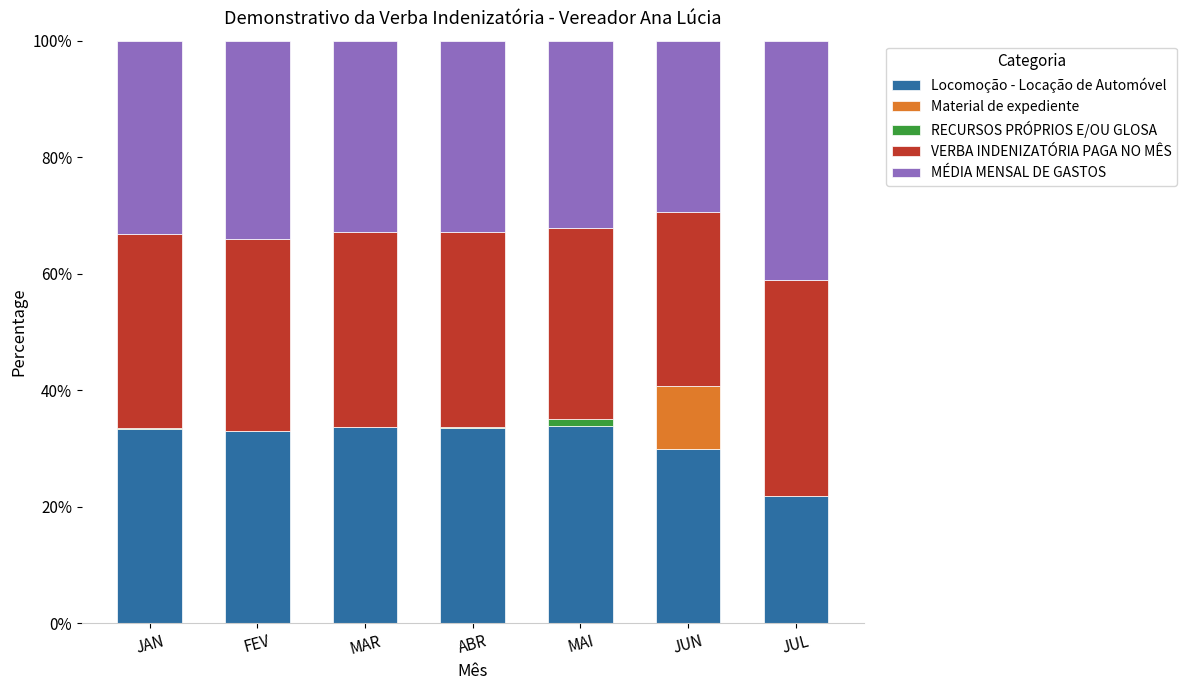

The Locomoção - Locação de Automóvel series shows 33.6 at ABR. True or false?

True